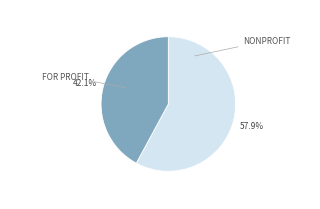

How many segments does this pie chart have?

2